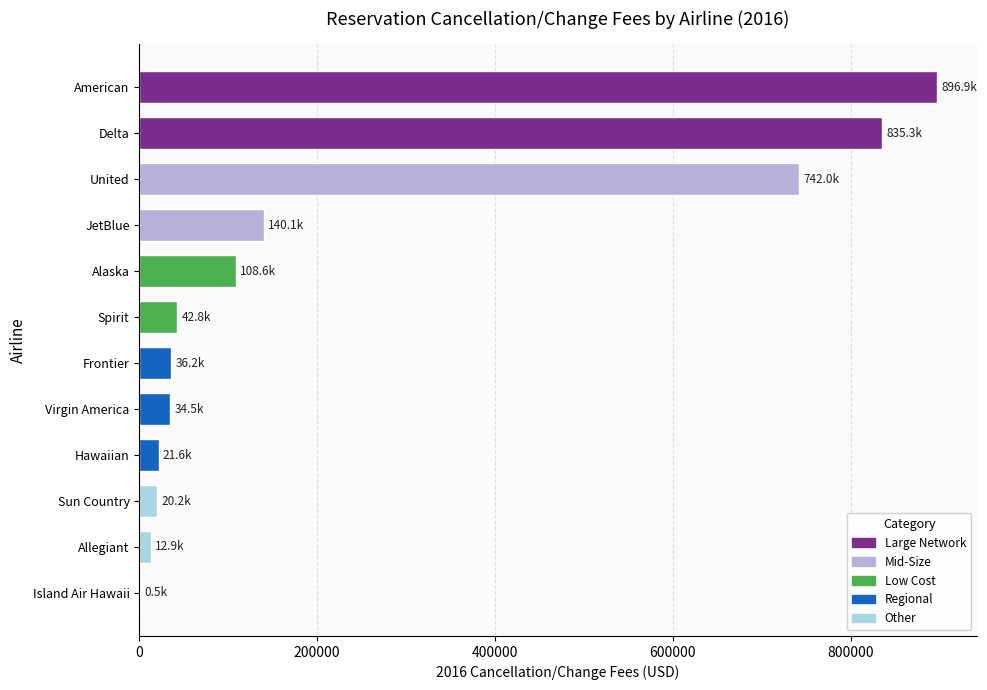

How many distinct data groups are displayed?

1